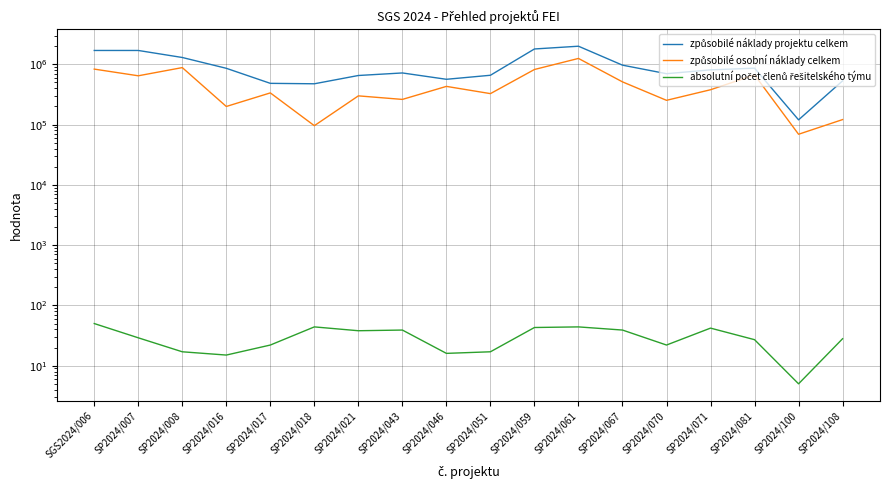

What is the minimum value shown in the chart?

5